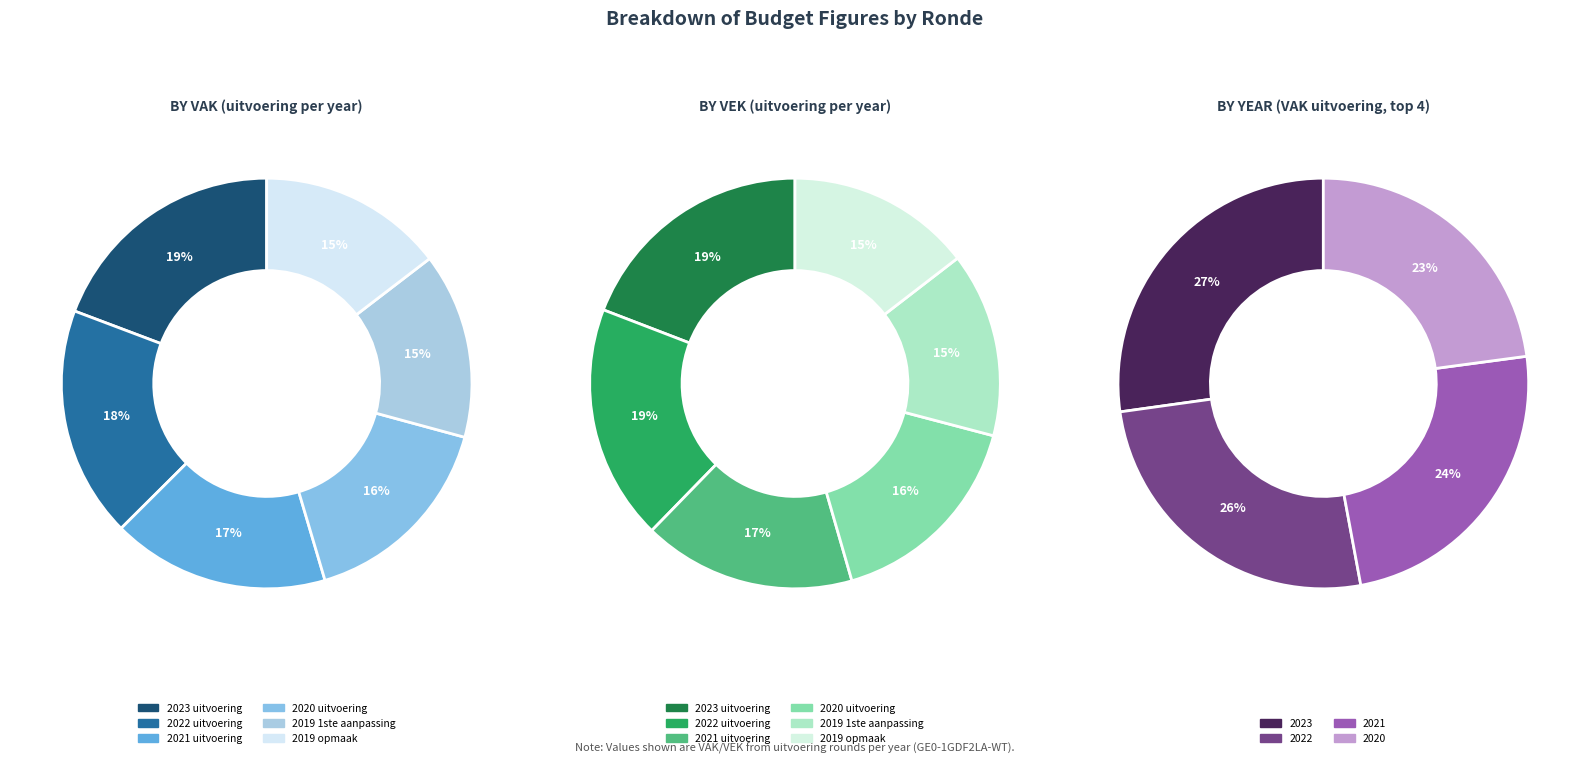

How many segments does this pie chart have?

6